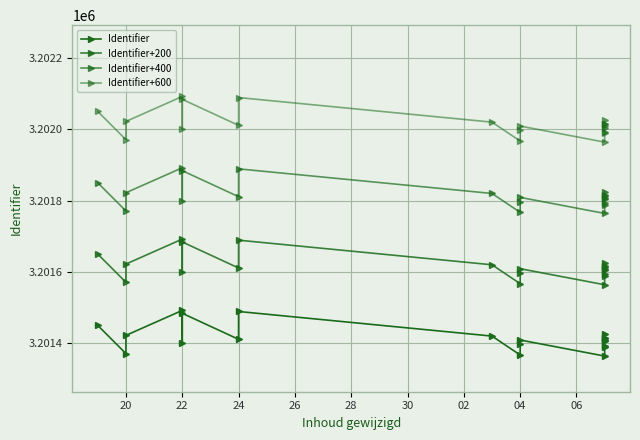

In Identifier+400, how many points are lower than both neighbors (excluding endpoints)?

5